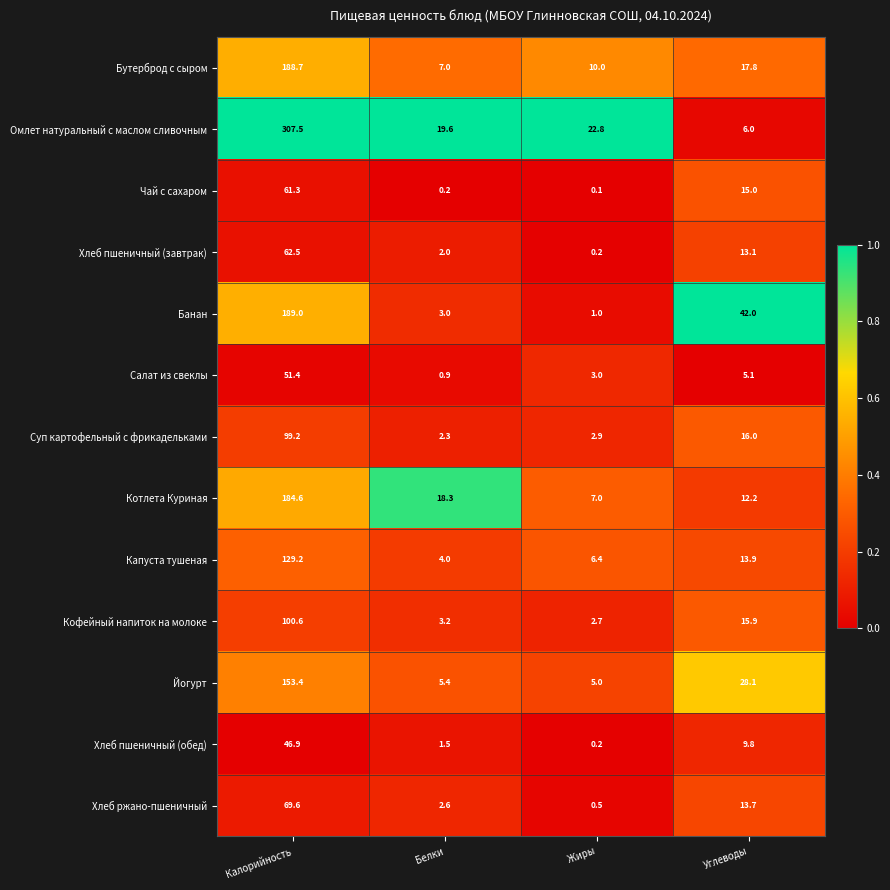

What is the total value across all series at Жиры?

61.8